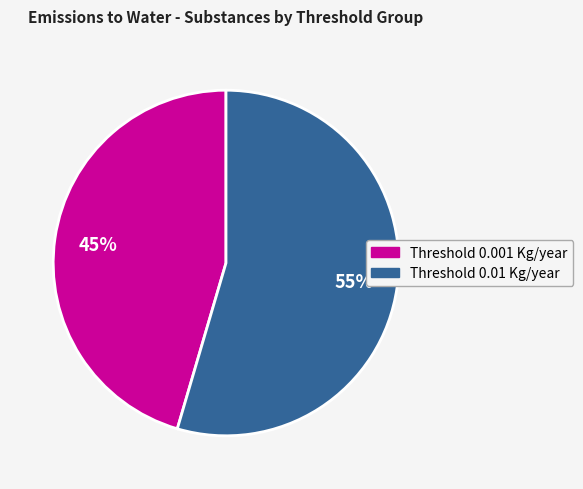

To the nearest percent, what is the average slice percentage?

50%